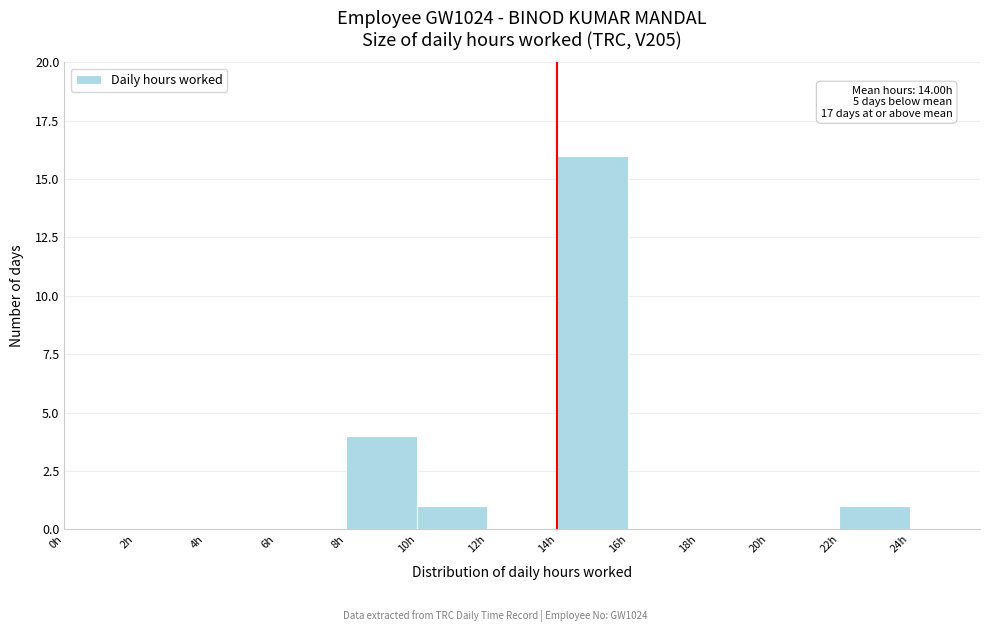

Which range on the x-axis has the tallest bar?

14 to 16